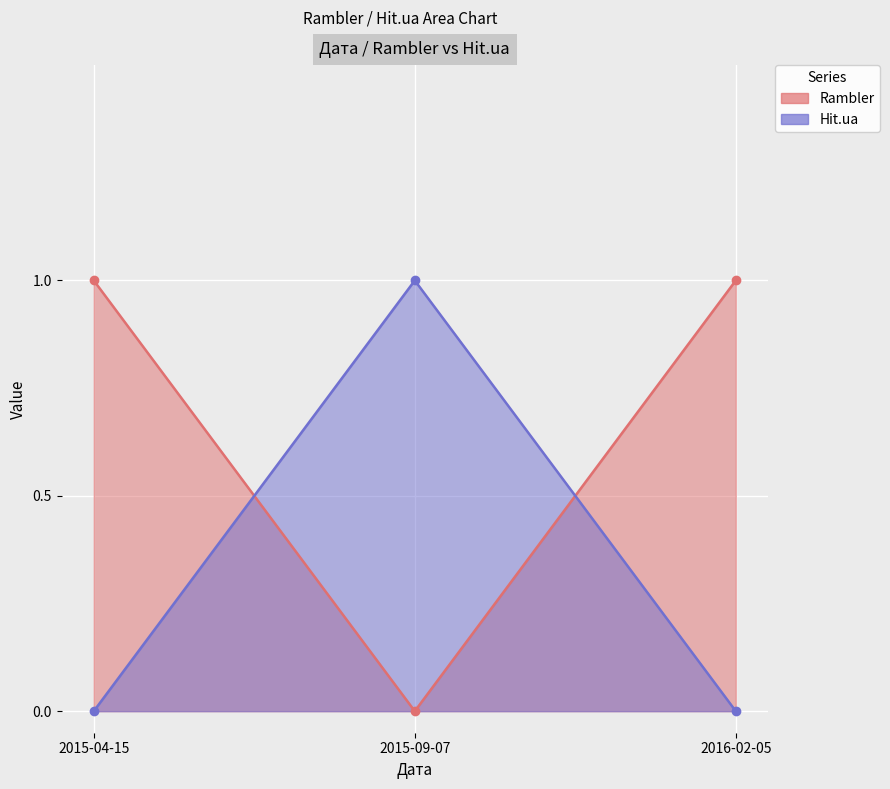

Which has a higher value, 2015-09-07 or 2016-02-05?

2016-02-05